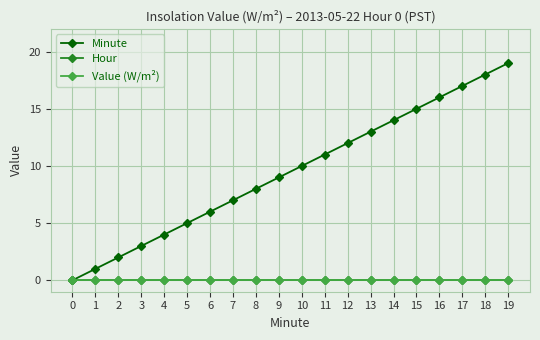

Reading left to right, what are all the values shown in this chart?

Minute: 0=0	1=1	2=2	3=3	4=4	5=5	6=6	7=7	8=8	9=9	10=10	11=11	12=12	13=13	14=14	15=15	16=16	17=17	18=18	19=19
Hour: 0=0	1=0	2=0	3=0	4=0	5=0	6=0	7=0	8=0	9=0	10=0	11=0	12=0	13=0	14=0	15=0	16=0	17=0	18=0	19=0
Value (W/m²): 0=0	1=0	2=0	3=0	4=0	5=0	6=0	7=0	8=0	9=0	10=0	11=0	12=0	13=0	14=0	15=0	16=0	17=0	18=0	19=0